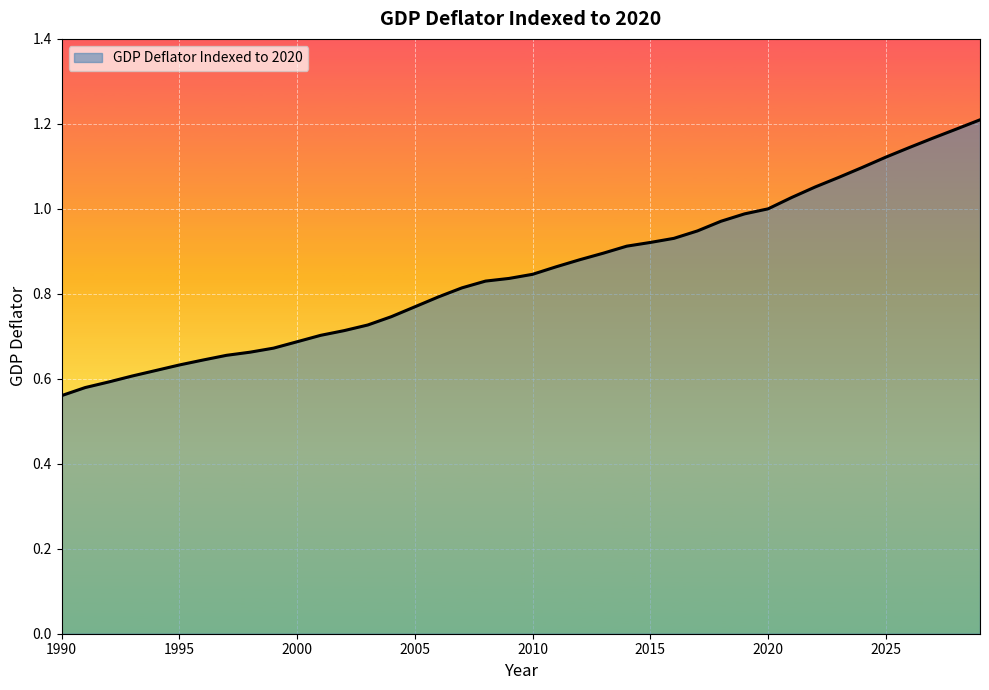

How many lines are shown in the chart?

1